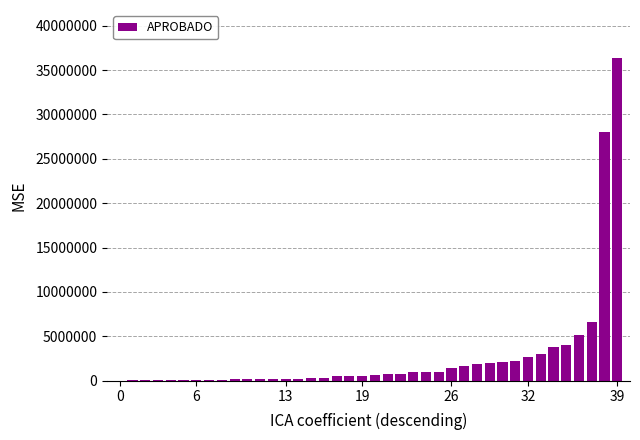

How many data points does each series have?

40